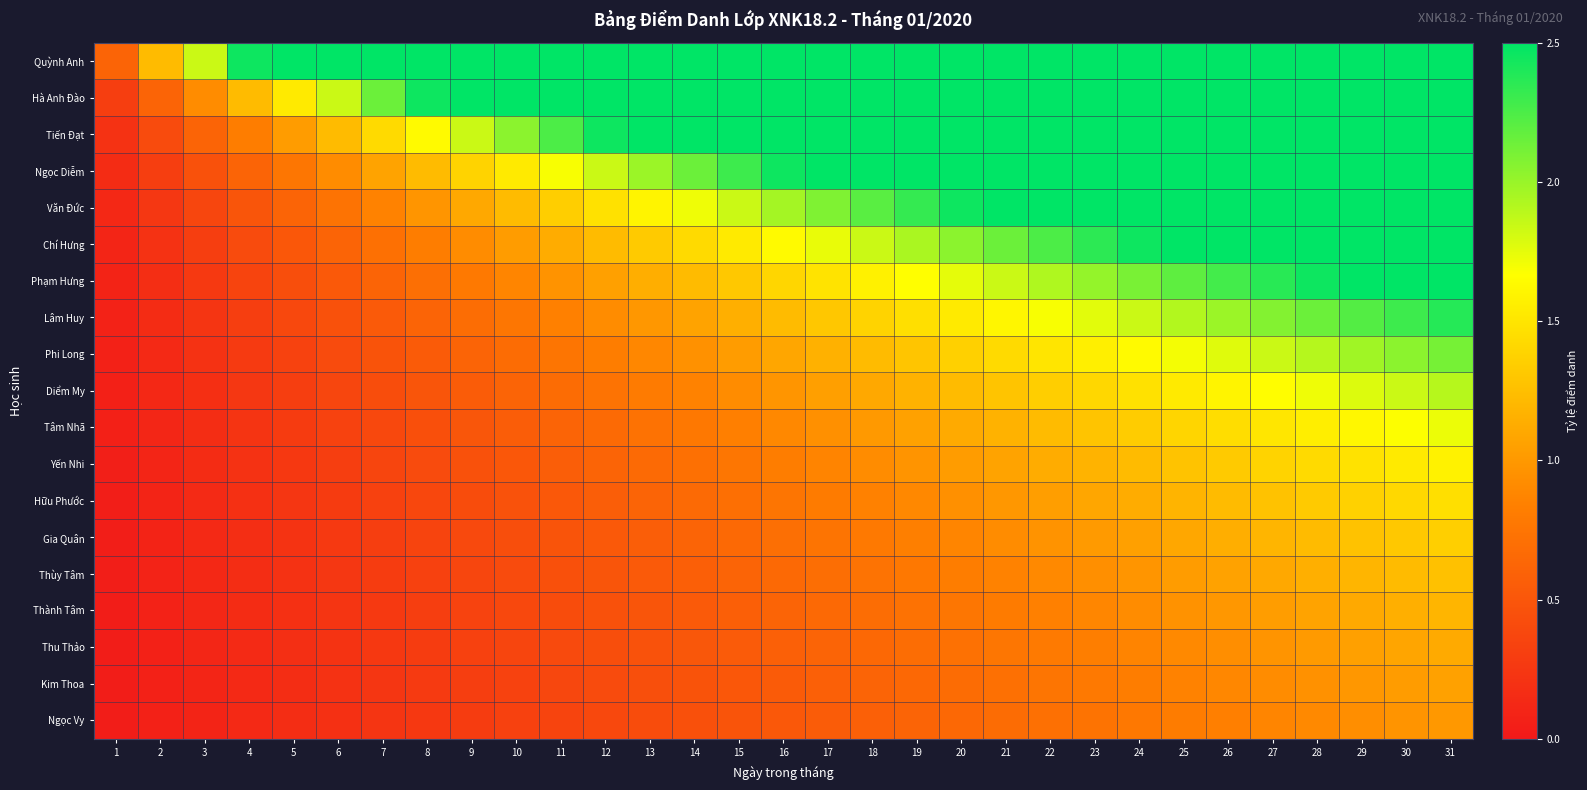

What is the total value across all series at 8?

17.4